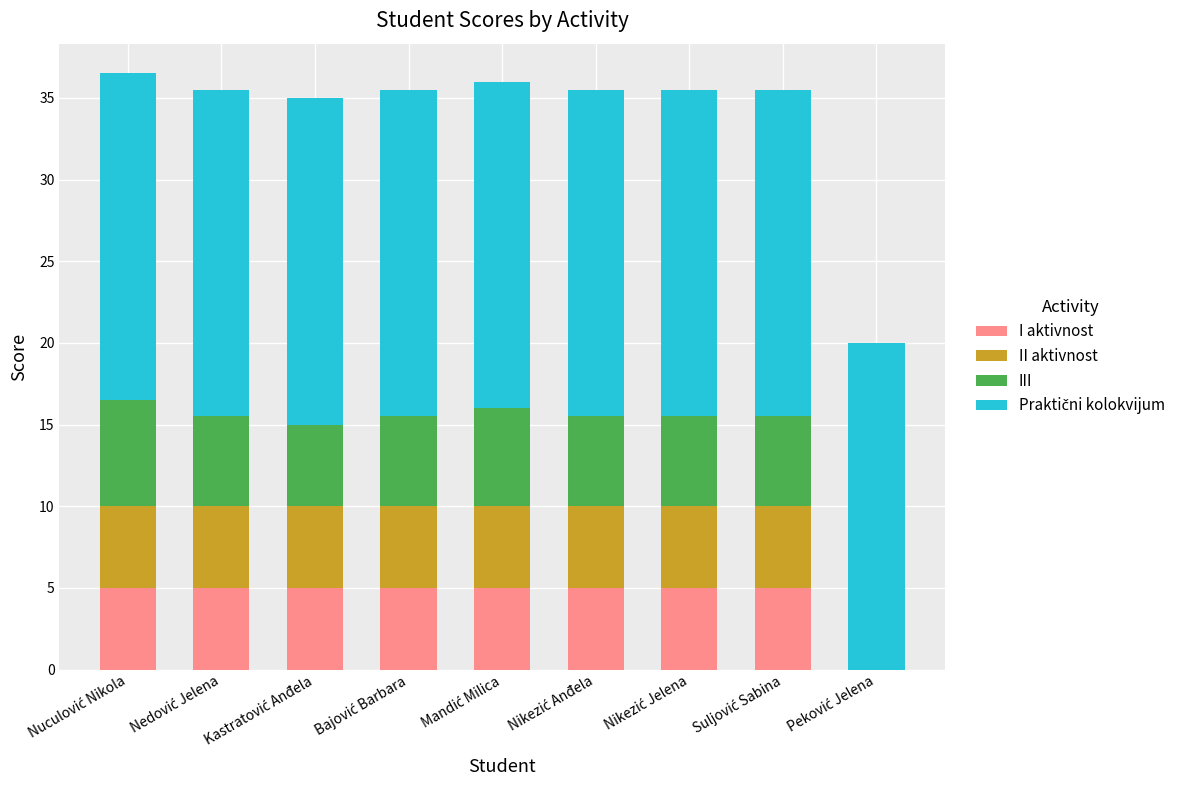

The I aktivnost series shows 8.4 at Kastratović Anđela. True or false?

False